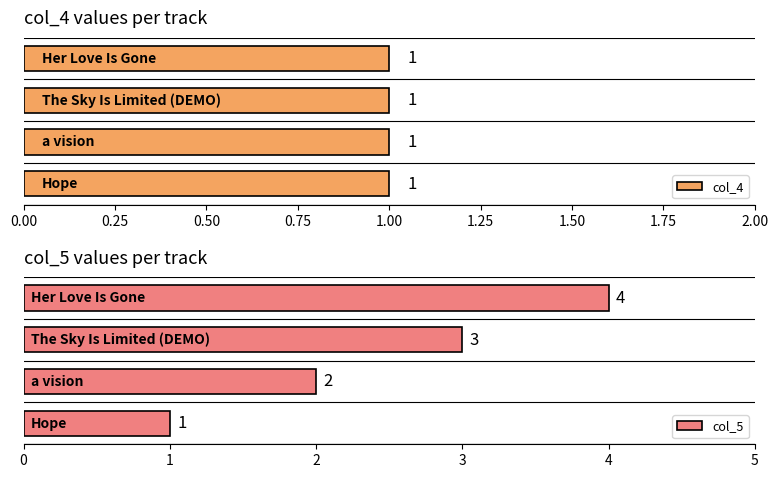

Is the value of col_5 at Her Love Is Gone greater than the value of col_4 at a vision?

Yes